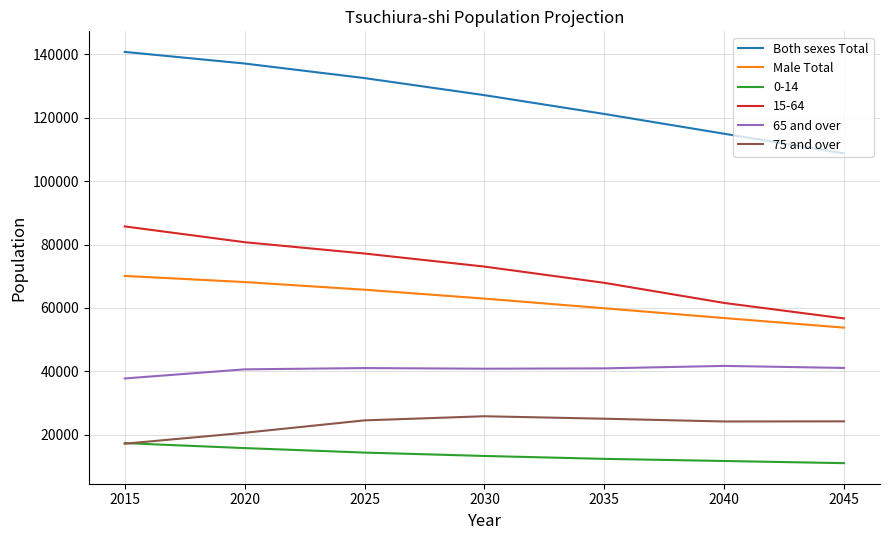

Where is 75 and over nearest to the value 21482?

2020